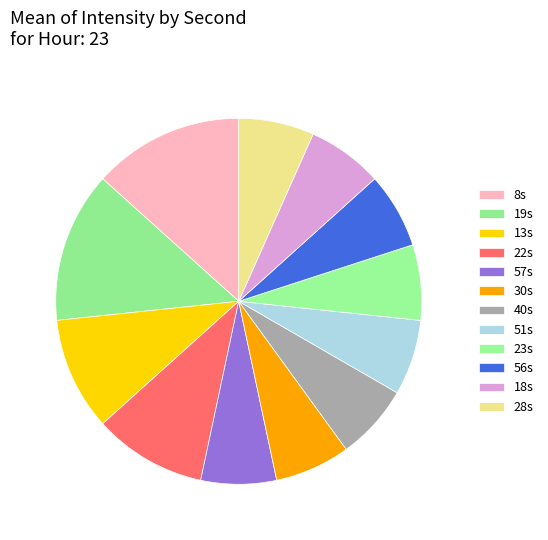

How many segments does this pie chart have?

12